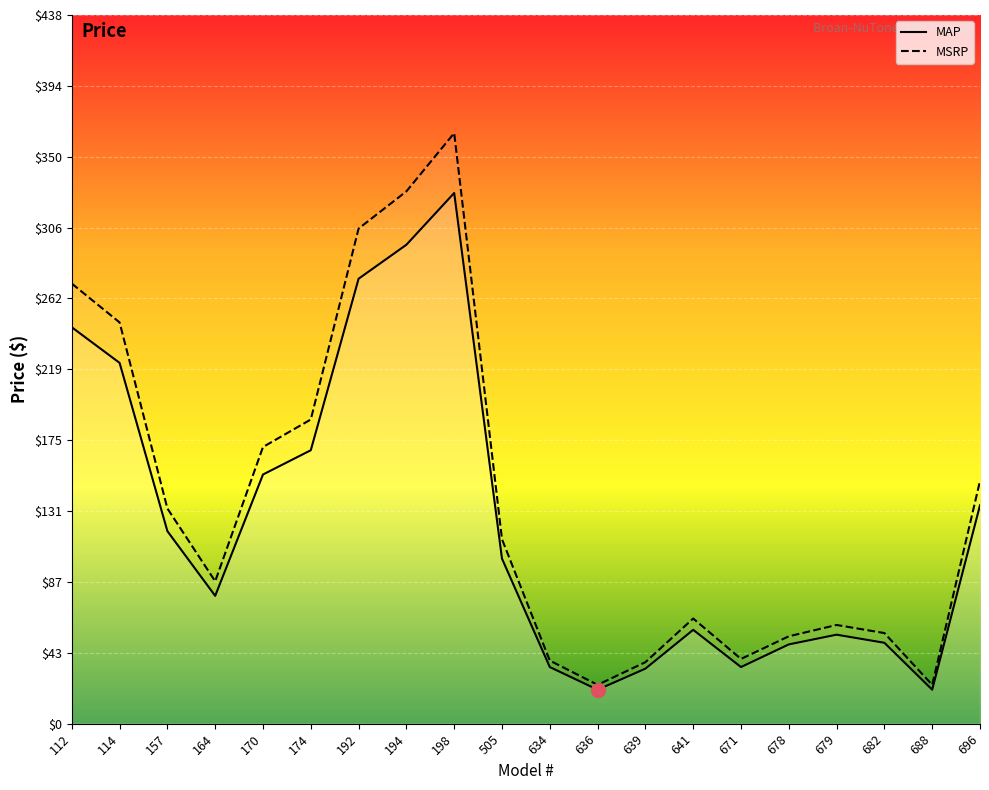

At which category is the sum across all series the highest?

198